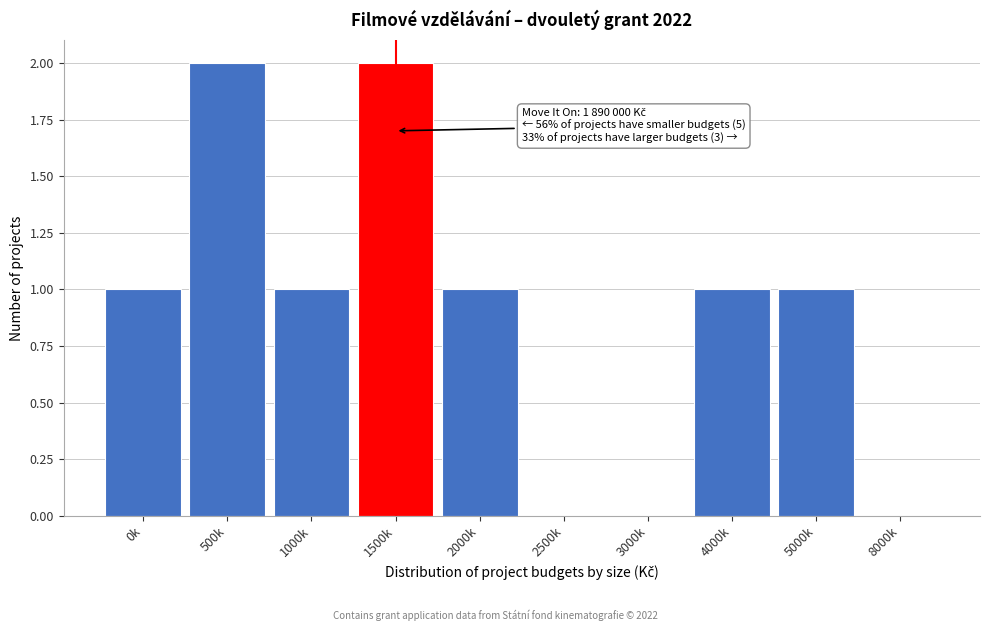

Reading left to right, what are all the values shown in this chart?

0k=1	500k=2	1000k=1	1500k=2	2000k=1	2500k=0	3000k=0	4000k=1	5000k=1	8000k=0